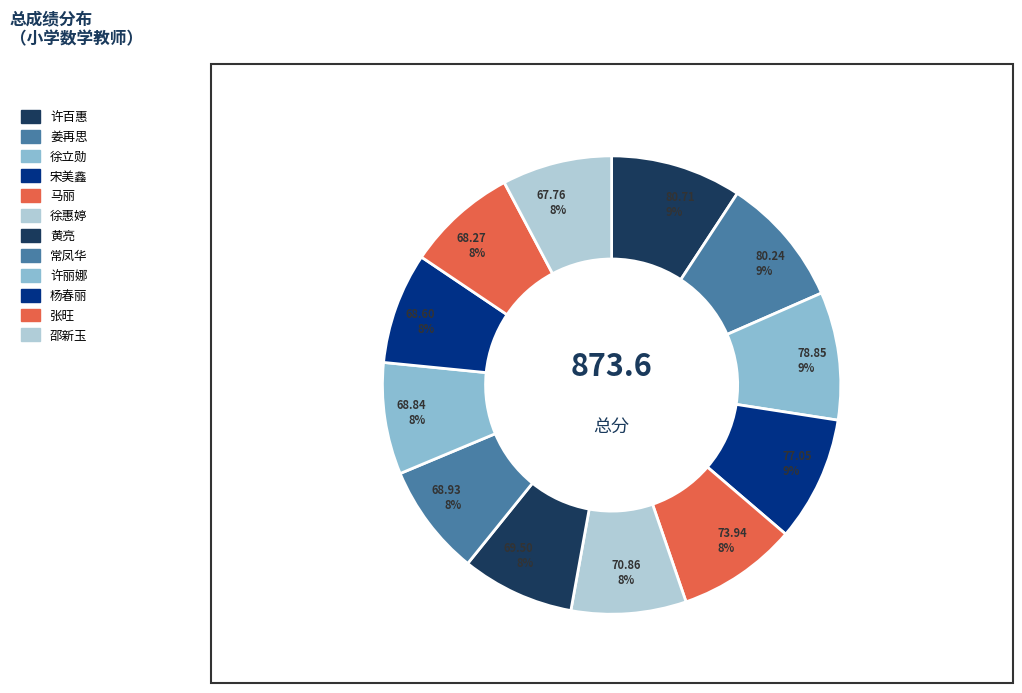

Is there any slice that represents more than half of the pie?

No